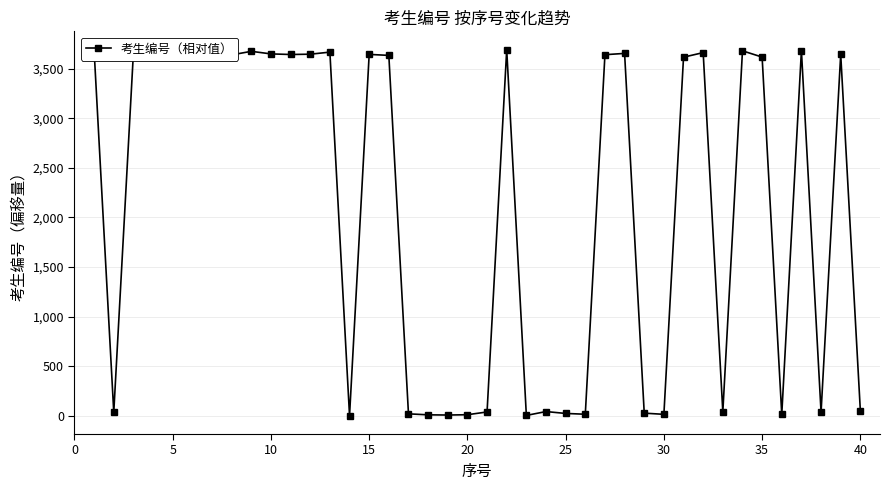

What is the sum of all values?

84448